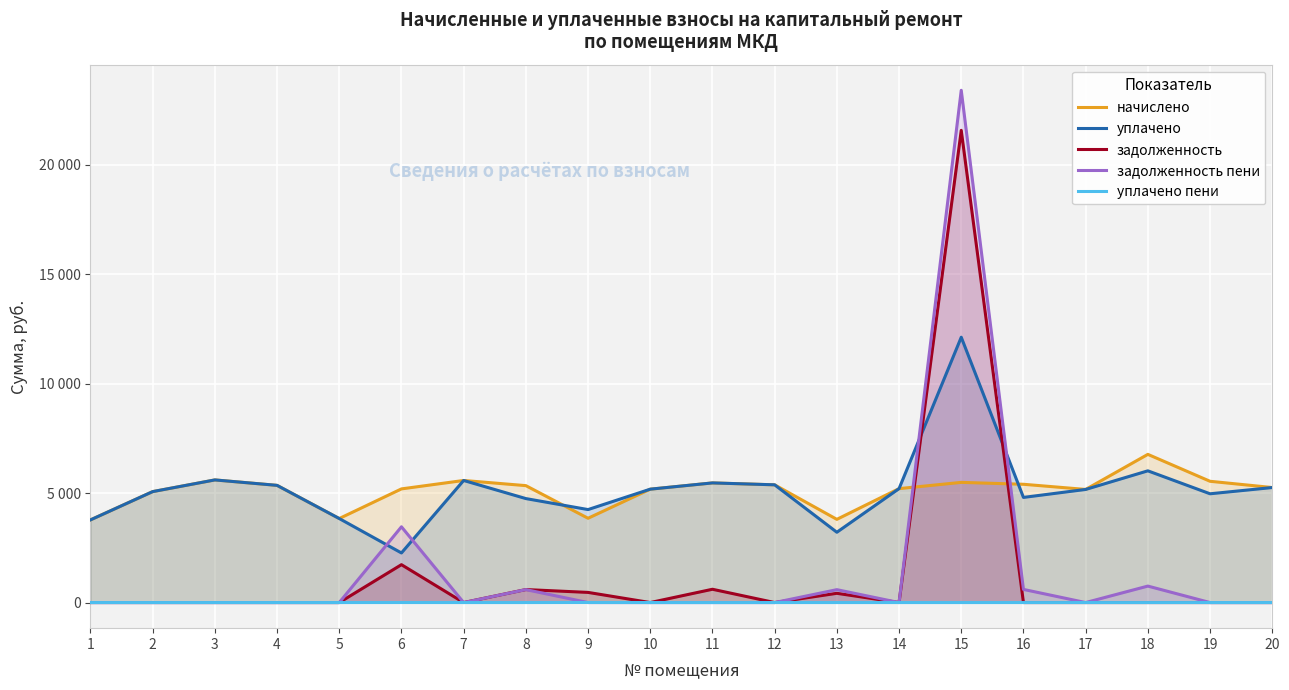

What is the average value of the уплачено series?

5161.9